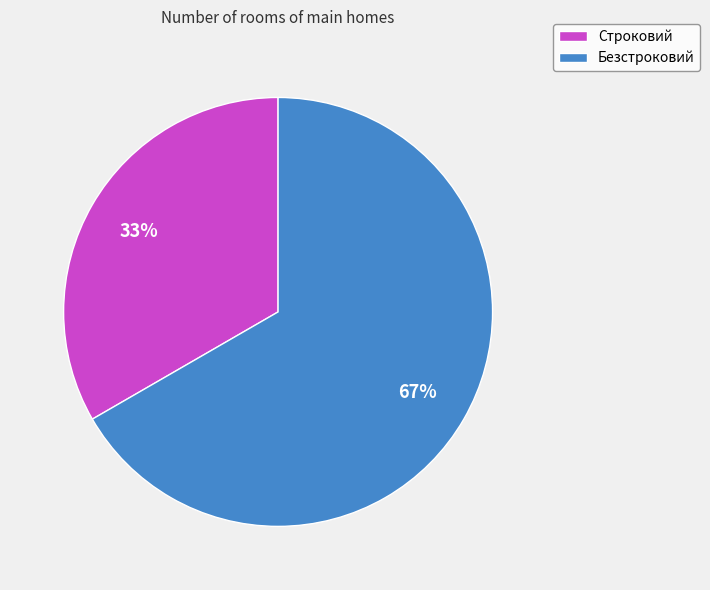

What percentage is the Безстроковий slice, to the nearest percent?

67%